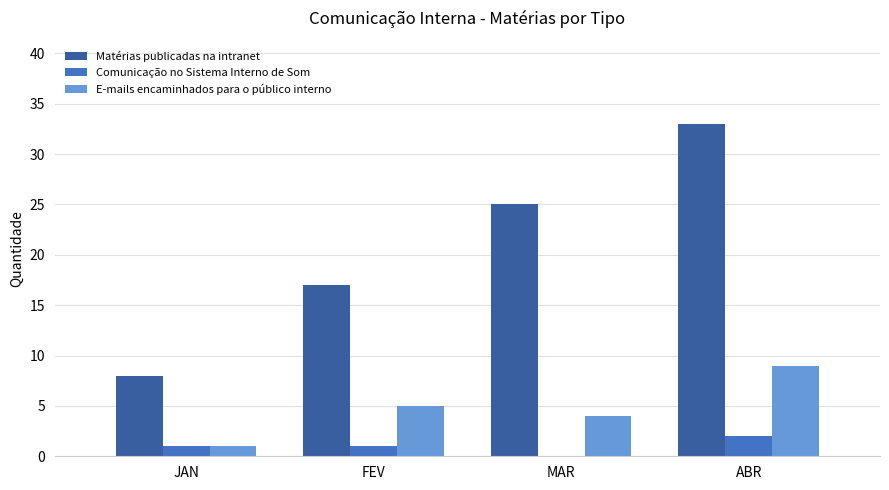

At which label is Matérias publicadas na intranet closest to 20?

FEV